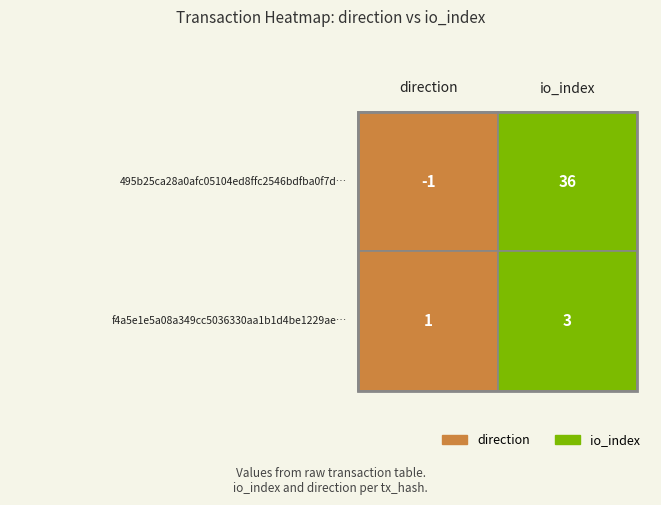

Rank the series at 0 from highest to lowest value.

f4a5e1e5a08a349cc5036330aa1b1d4be1229ae, 495b25ca28a0afc05104ed8ffc2546bdfba0f7d